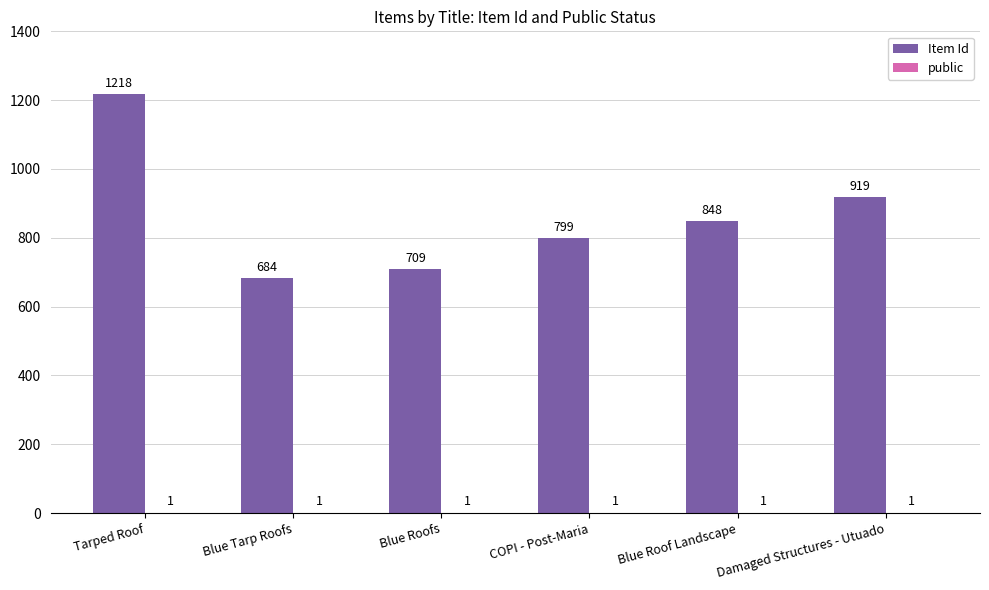

The value of Item Id at Tarped Roof is 1218. True or false?

True